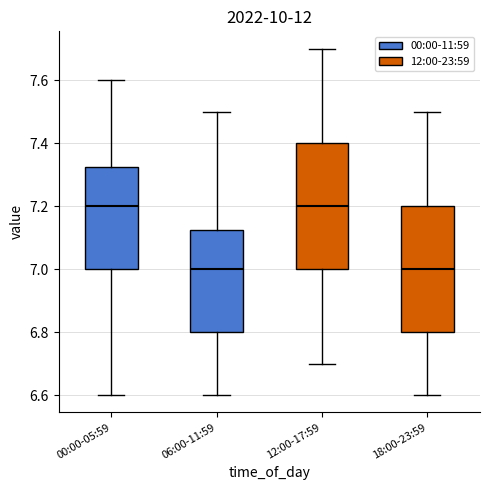

Reading left to right, read every box against the y-axis: the position of its median line, the range the box covers, and the ends of its whiskers. The values are not printed on the chart, so give them approximately, as read against the axis.

00:00-05:59: median 7.20, box 7.00 to 7.32, whiskers 6.60 to 7.60
06:00-11:59: median 7.00, box 6.80 to 7.12, whiskers 6.60 to 7.50
12:00-17:59: median 7.20, box 7.00 to 7.40, whiskers 6.70 to 7.70
18:00-23:59: median 7.00, box 6.80 to 7.20, whiskers 6.60 to 7.50